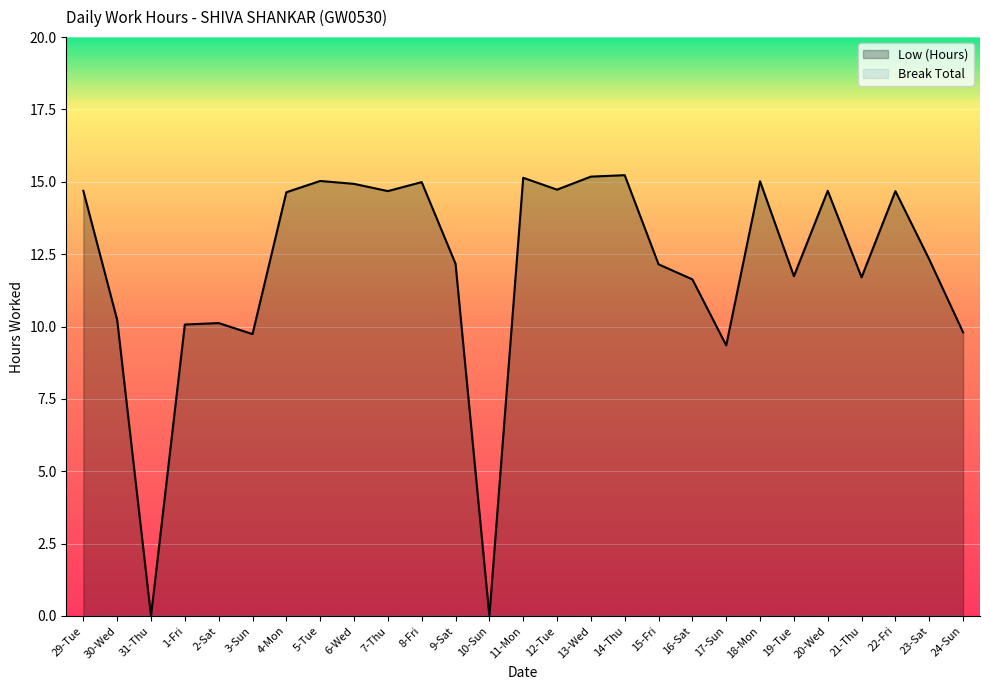

Rank the categories by value from lowest to highest.

31-Thu, 10-Sun, 17-Sun, 3-Sun, 24-Sun, 1-Fri, 2-Sat, 30-Wed, 16-Sat, 21-Thu, 19-Tue, 15-Fri, 9-Sat, 23-Sat, 4-Mon, 7-Thu, 22-Fri, 29-Tue, 20-Wed, 12-Tue, 6-Wed, 8-Fri, 18-Mon, 5-Tue, 11-Mon, 13-Wed, 14-Thu